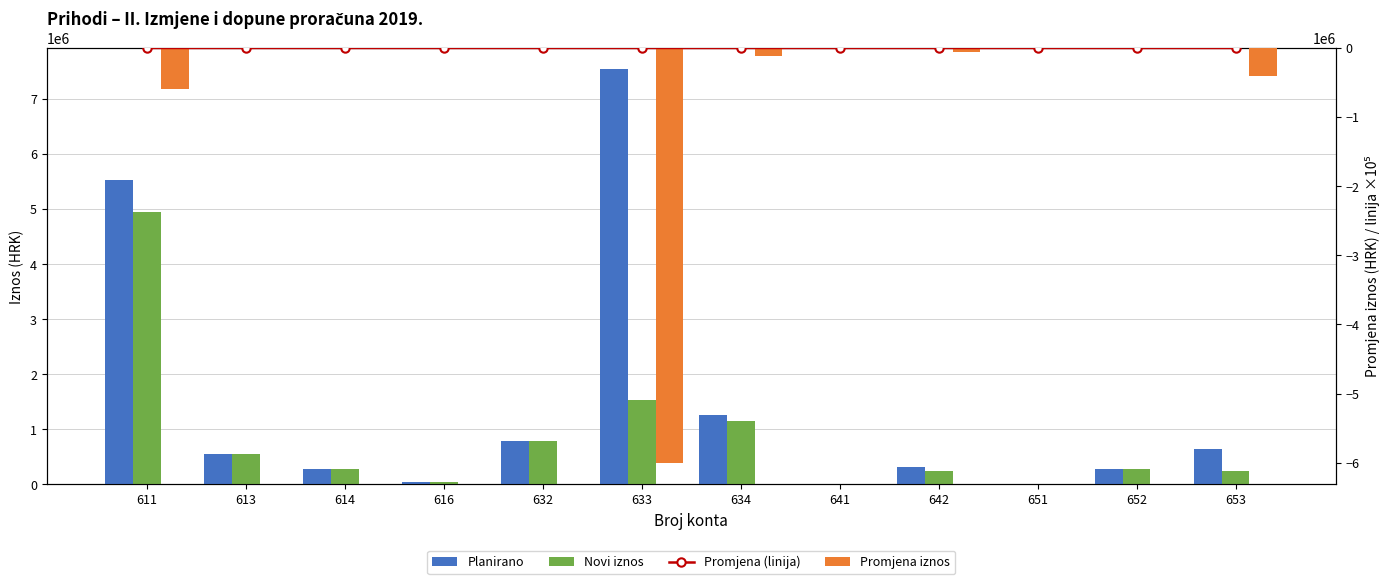

Rank the categories by Novi iznos value from highest to lowest.

611, 633, 634, 632, 613, 614, 652, 653, 642, 616, 651, 641